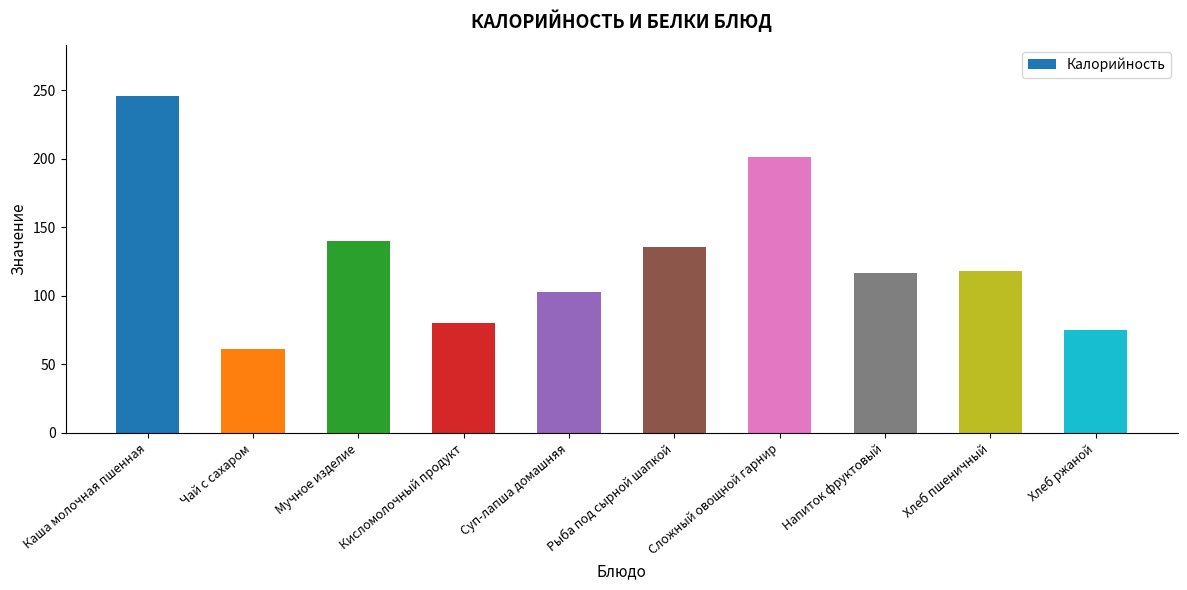

Which has a higher value, Кисломолочный продукт or Рыба под сырной шапкой?

Рыба под сырной шапкой